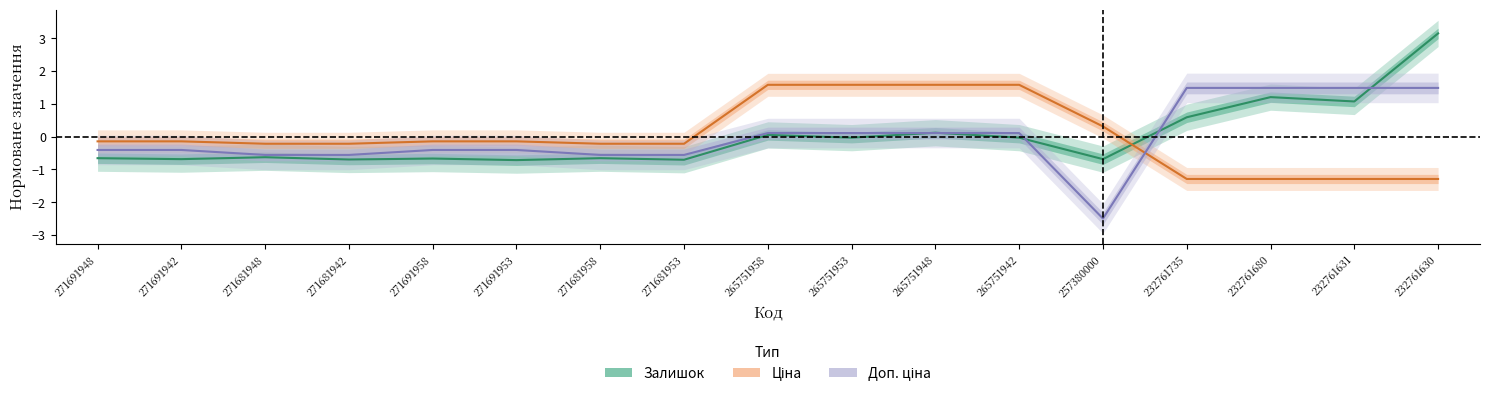

Between which two adjacent categories do Ціна and Доп. ціна first intersect?

257380000 and 232761735